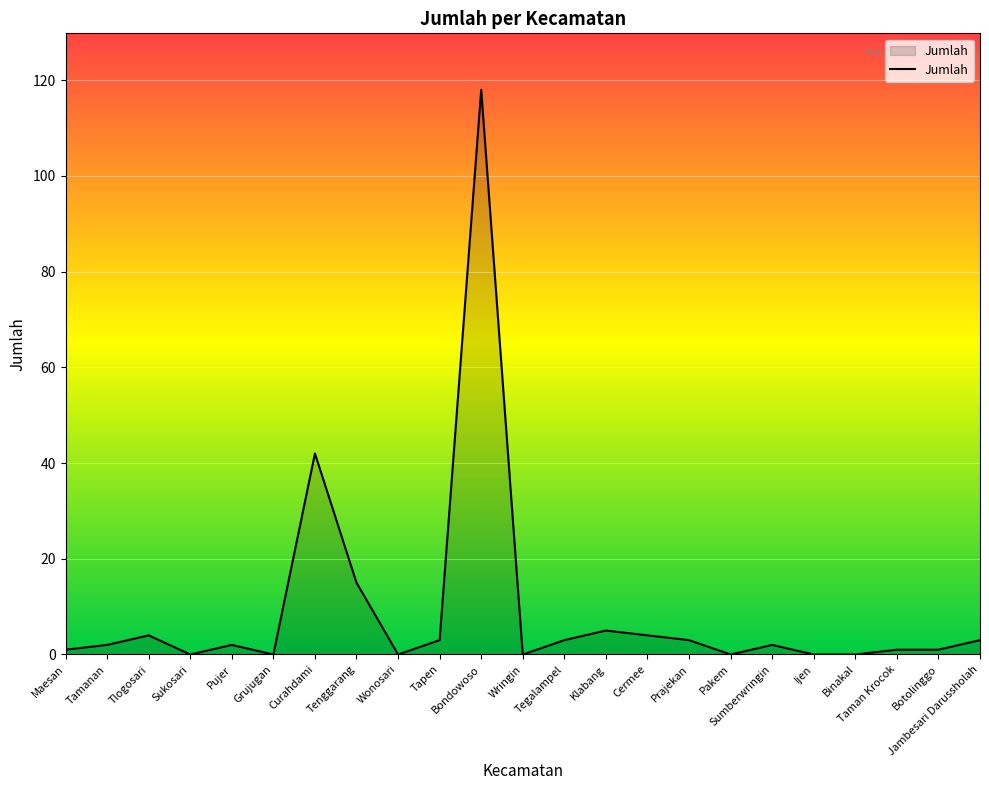

The chart shows a value of 15 at Tenggarang. True or false?

True